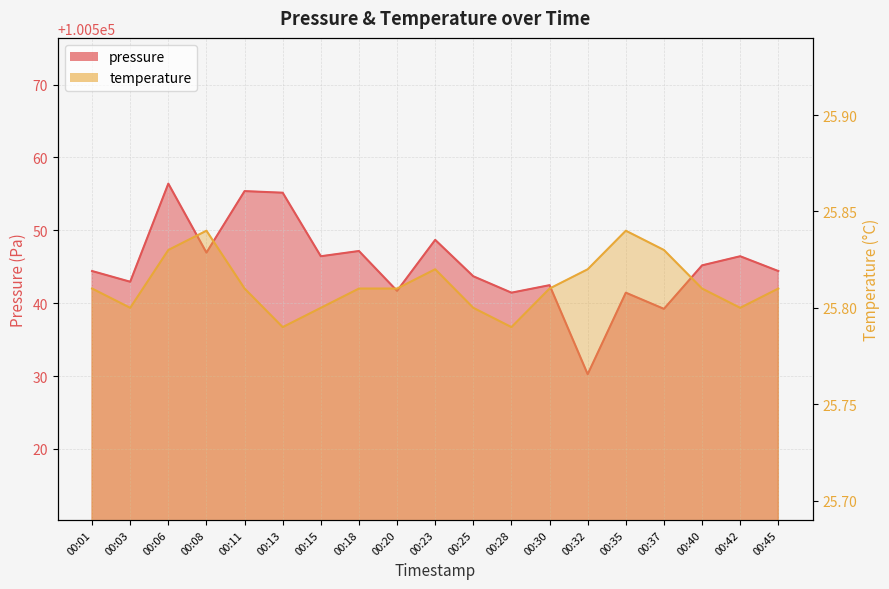

What is the value of the temperature point at the 1st from the left?

25.8